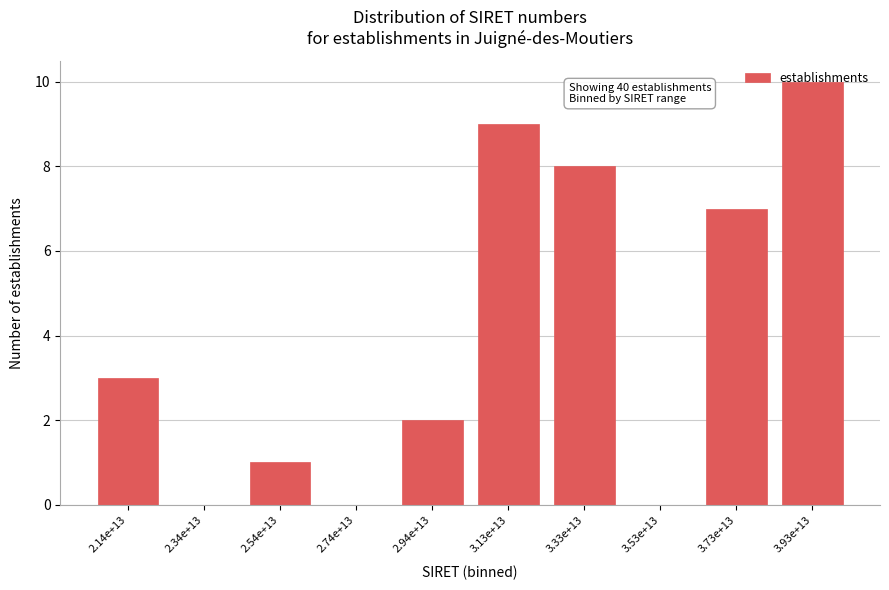

The chart shows a value of 13 at 3.13e+13. True or false?

False